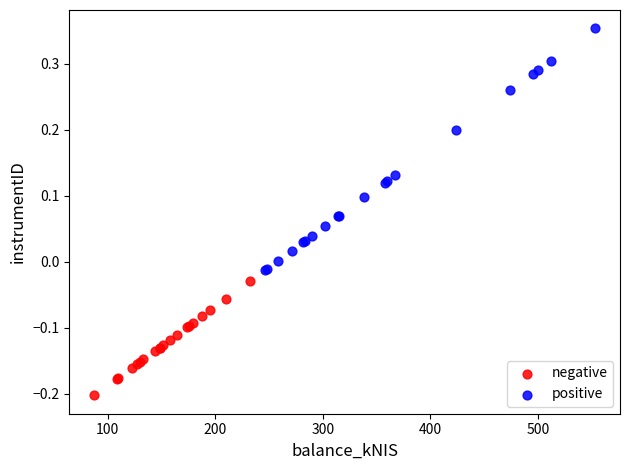

Which series contains the lowest Y value?

negative